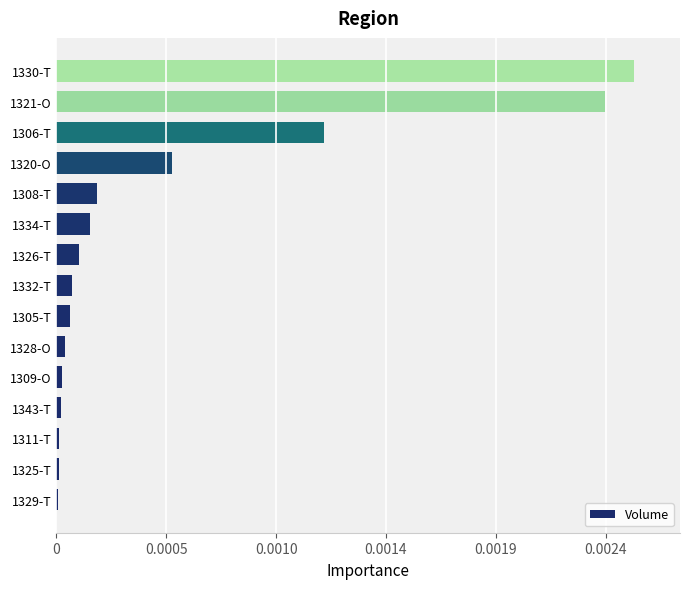

Are the bars horizontal?

Yes